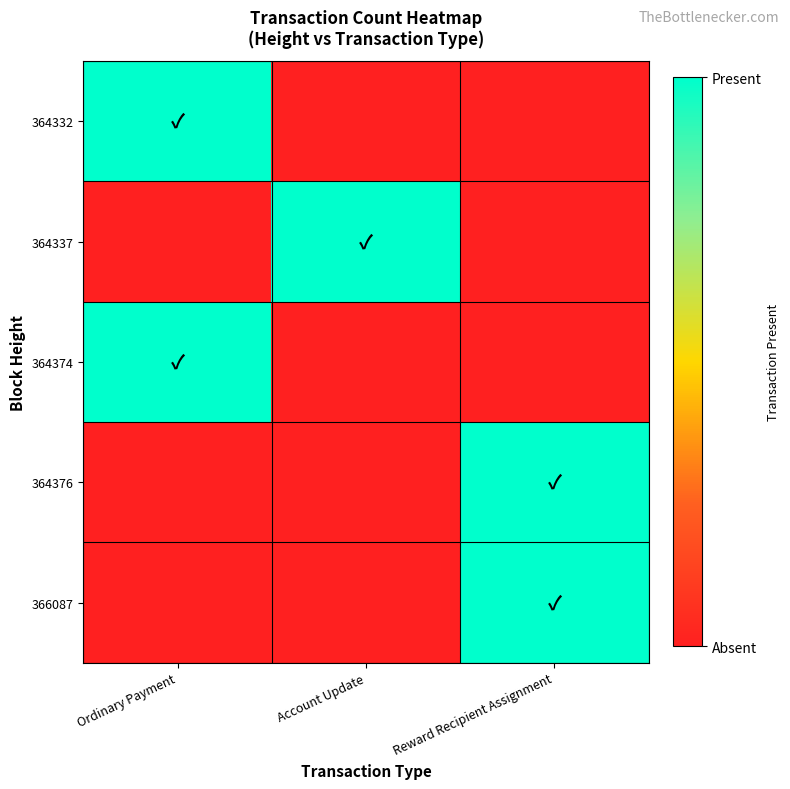

Reading right to left, extract all data points from this chart.

364332: Reward Recipient Assignment=0	Account Update=0	Ordinary Payment=1
364337: Reward Recipient Assignment=0	Account Update=1	Ordinary Payment=0
364374: Reward Recipient Assignment=0	Account Update=0	Ordinary Payment=1
364376: Reward Recipient Assignment=1	Account Update=0	Ordinary Payment=0
366087: Reward Recipient Assignment=1	Account Update=0	Ordinary Payment=0